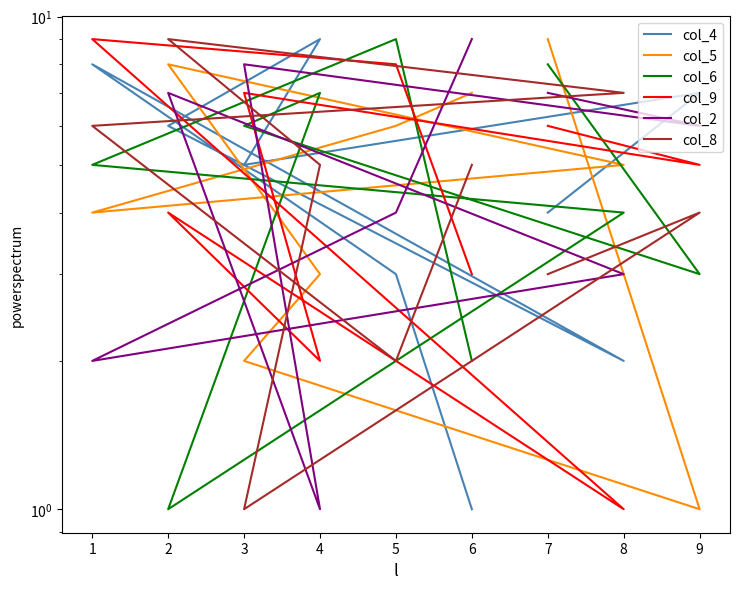

What is the lowest value of the col_2 series?

1